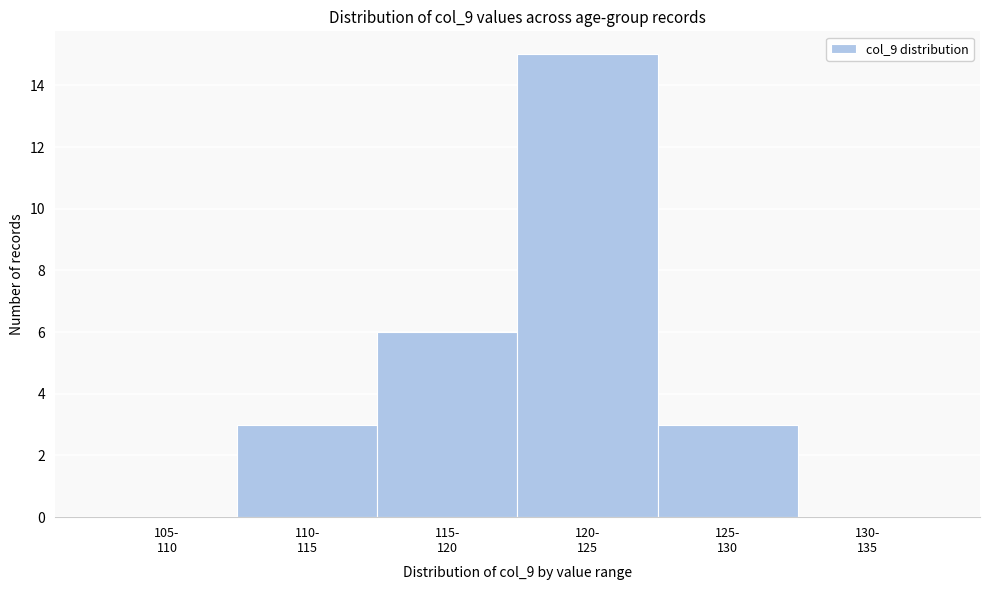

What is the greatest value displayed?

15